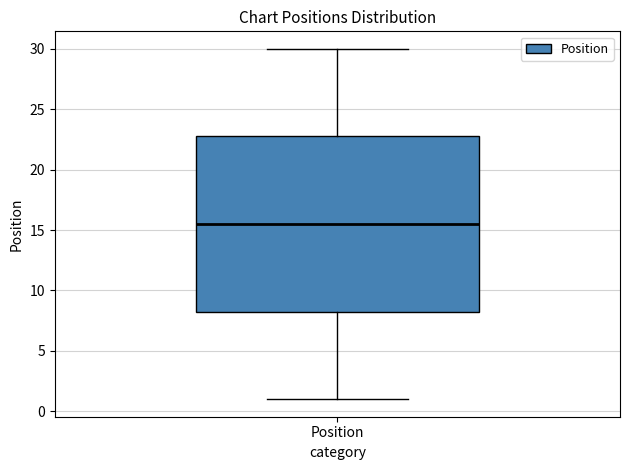

Read this box plot against the y-axis: the position of the median line, the range covered by the box, and the ends of both whiskers. The values are not printed on the chart, so give them approximately, as read against the axis.

median 15.5, box 8.5 to 23.0, whiskers 1.0 to 30.0